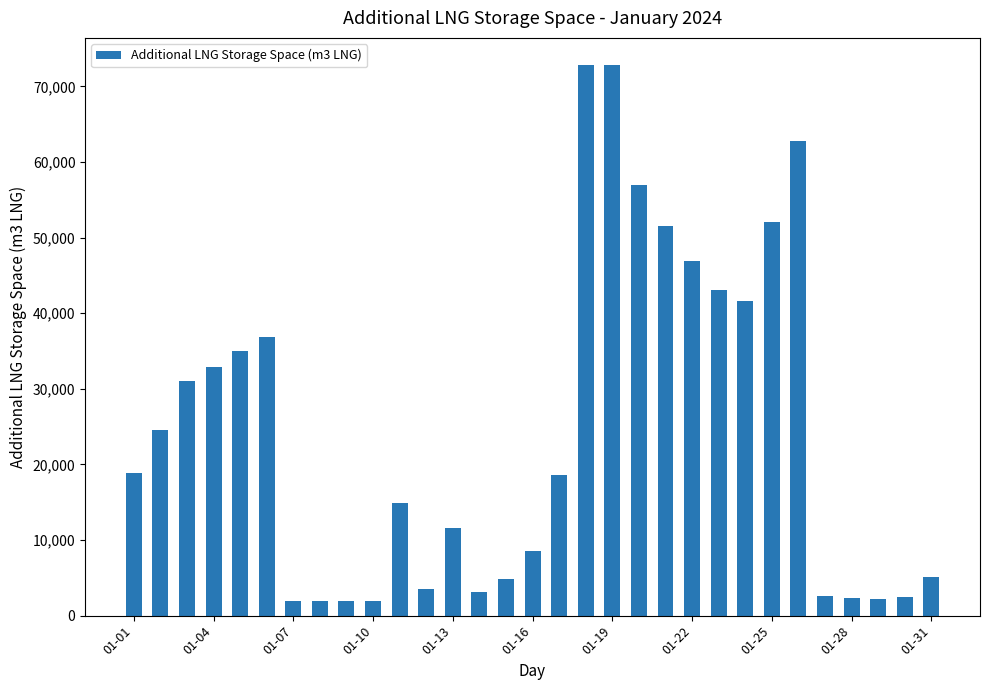

What is the average value?

24747